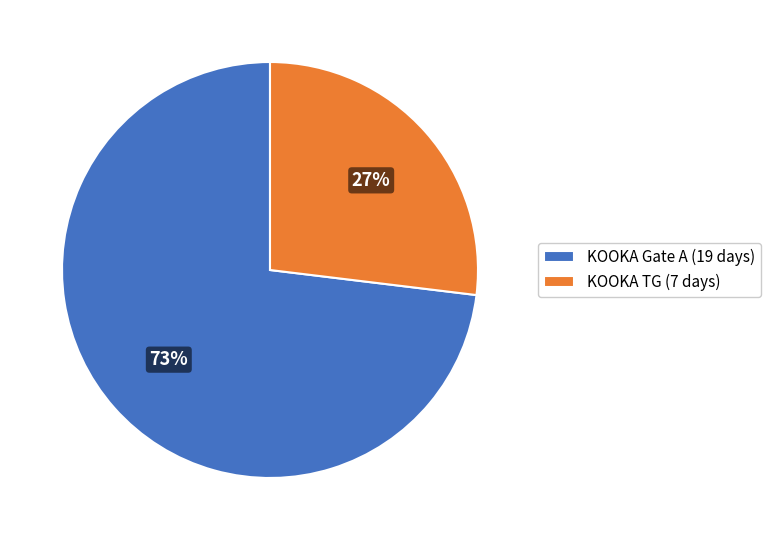

Which slice is the largest?

KOOKA Gate A